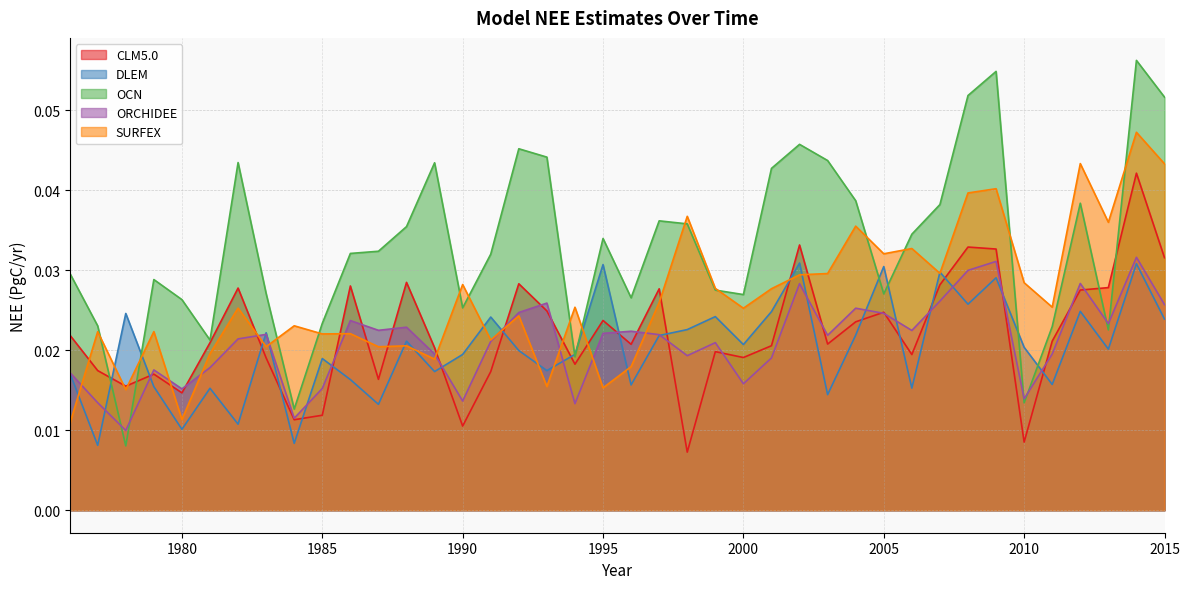

How many times do CLM5.0 and ORCHIDEE cross each other?

22